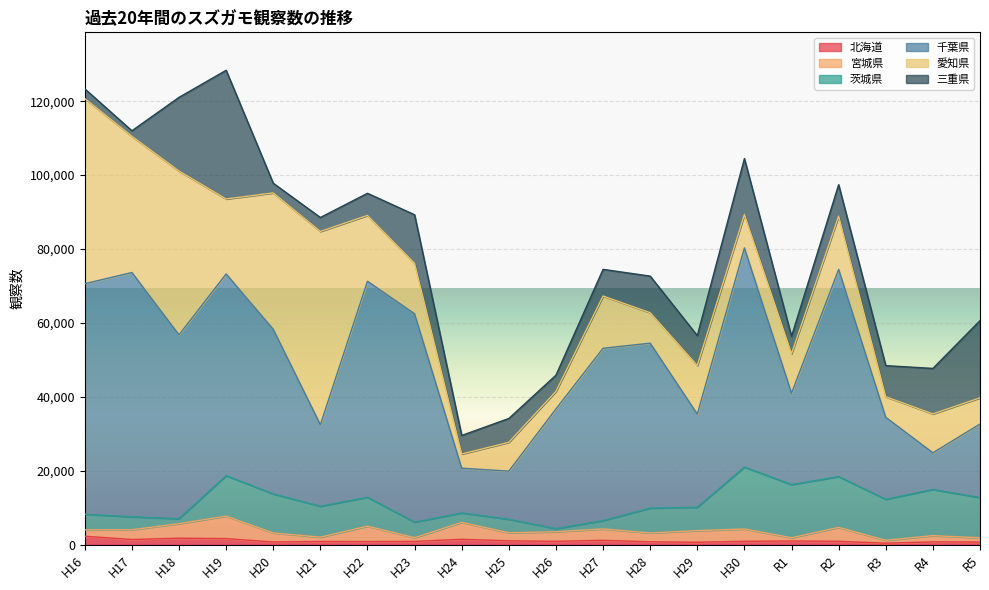

What is the label of the 5th point from the right?

R1